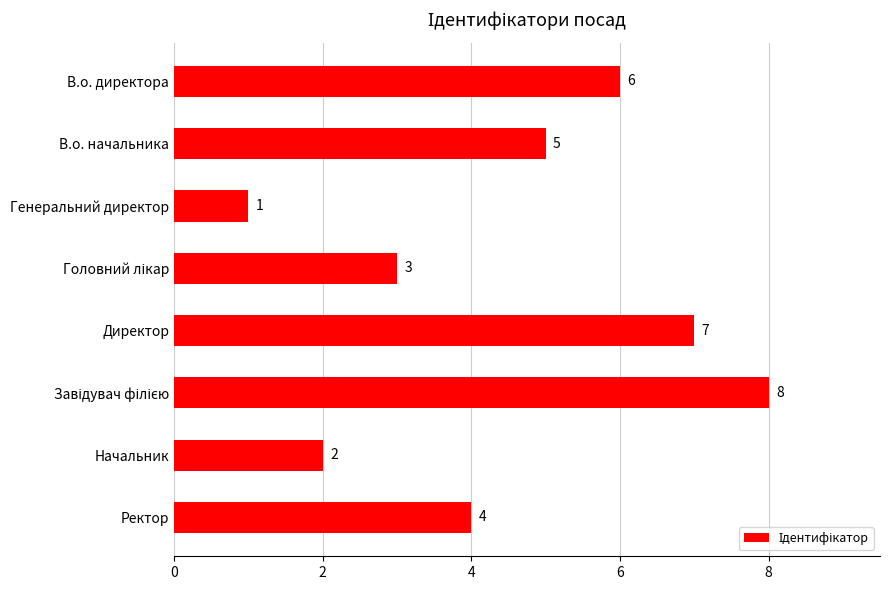

What is the change in value from В.о. директора to Директор?

+1